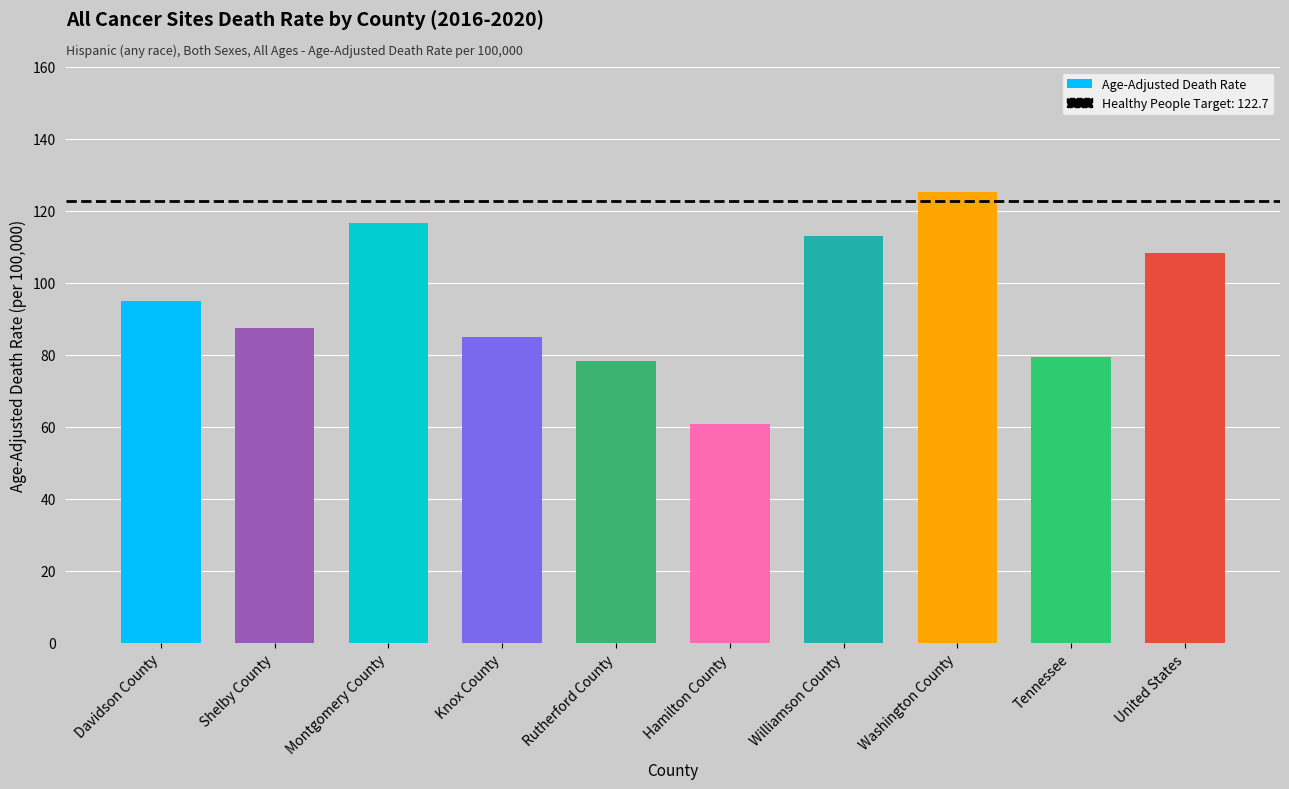

What is the smallest value displayed?

60.7